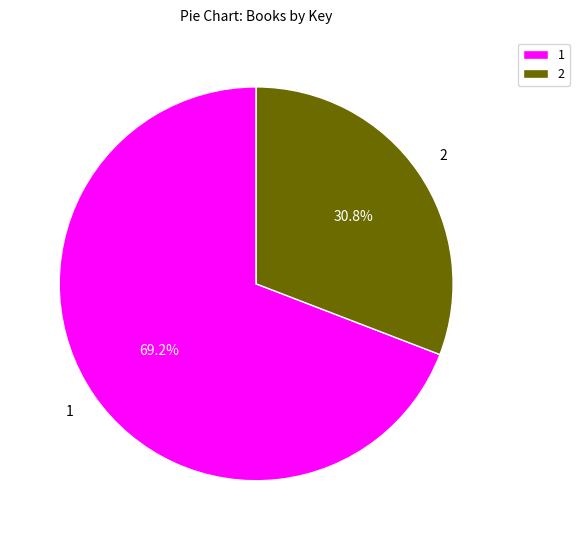

What is the majority slice?

1